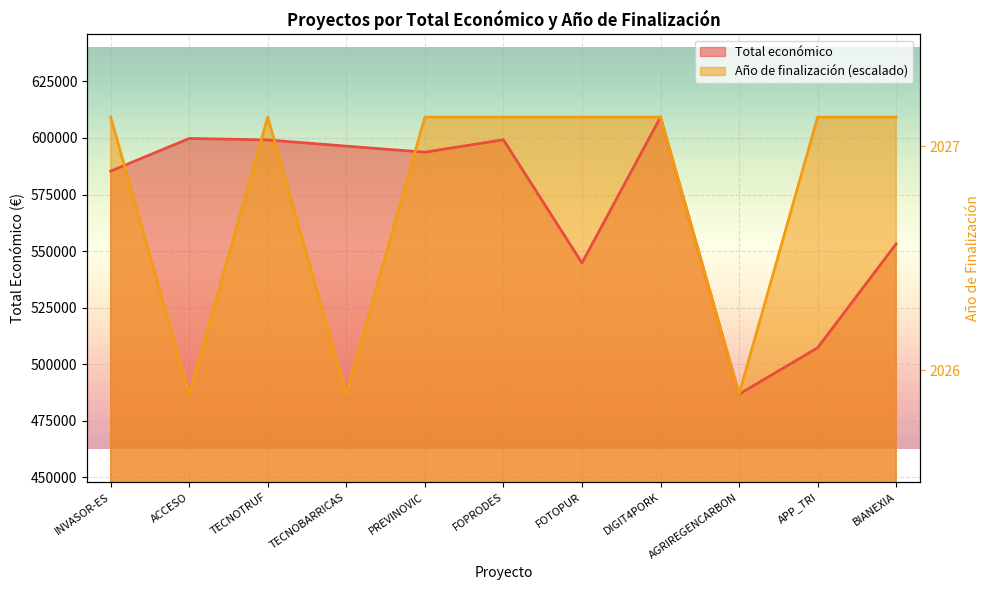

How many lines are shown in the chart?

2